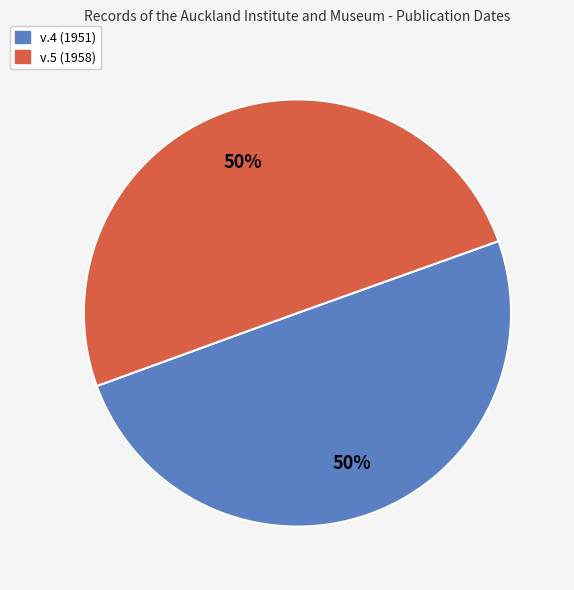

Combined, do v.4 (1951) and v.5 (1958) account for over 50%?

Yes